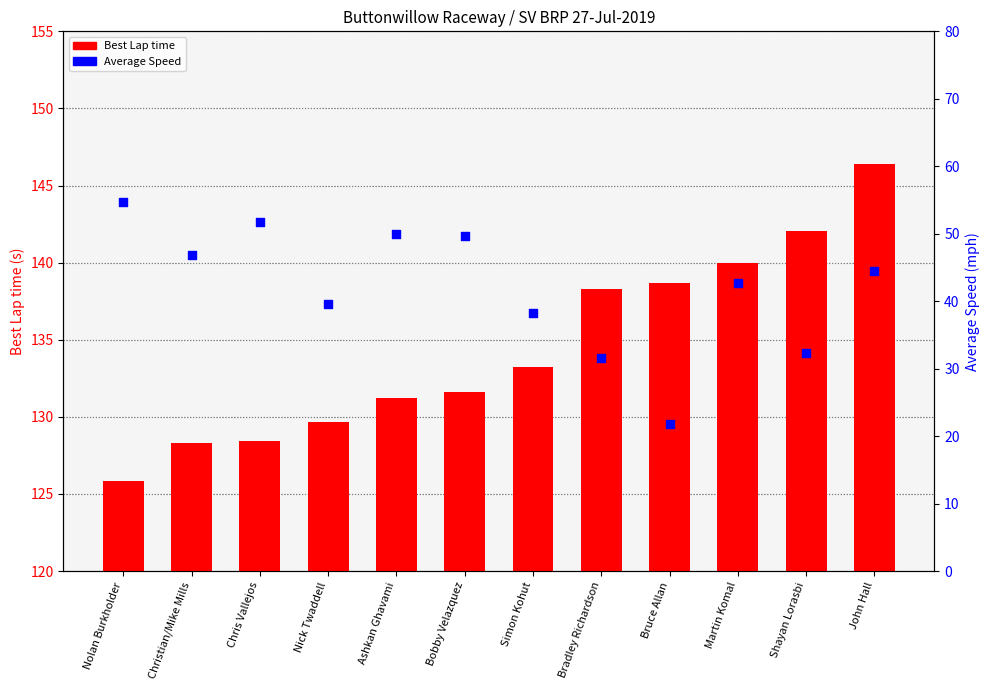

Is the value of Average Speed at Shayan Lorasbi greater than the value of Best Lap time at Bobby Velazquez?

No